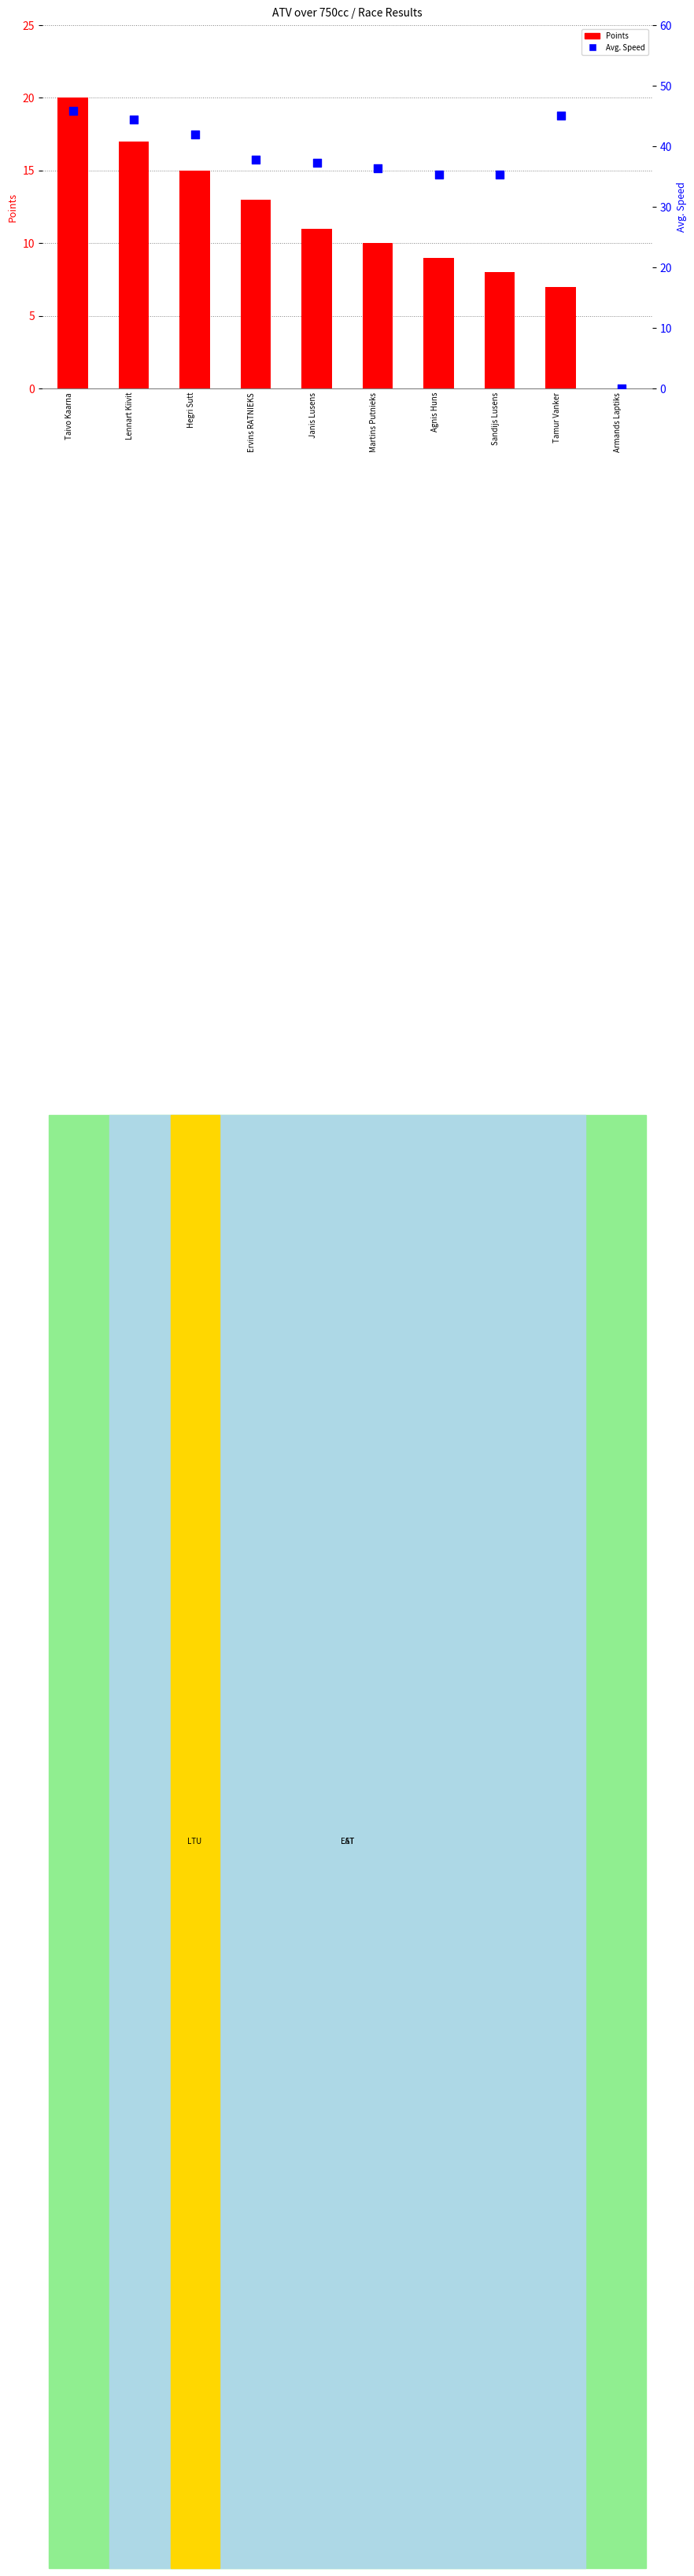

At which category is the sum across all series the highest?

Taivo Kaarna